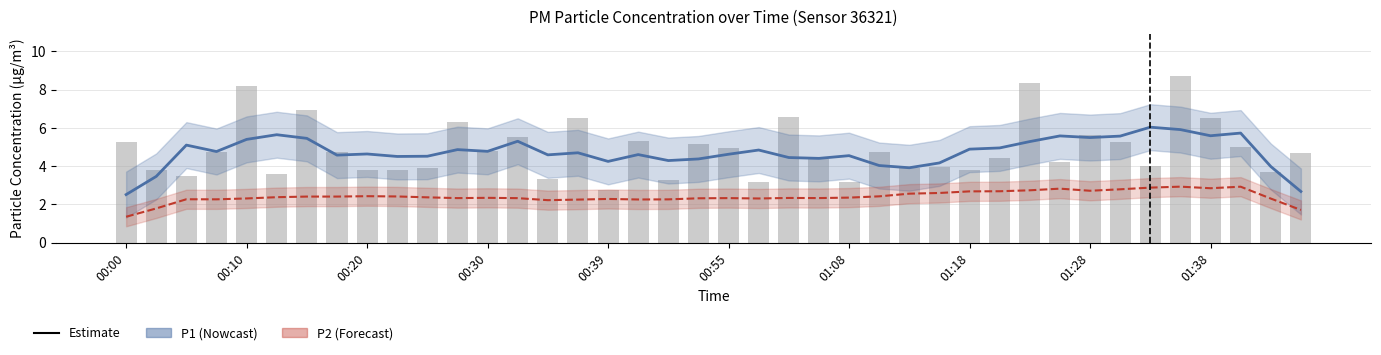

What is the minimum value for P2 (estimate)?

1.4